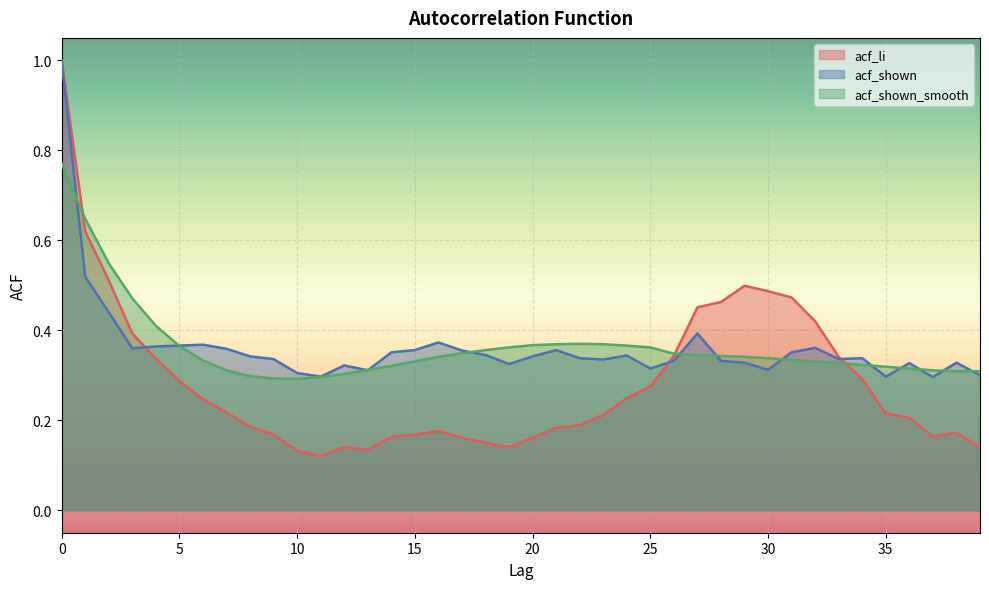

List the series in order of their peak value, highest first.

acf_li, acf_shown, acf_shown_smooth